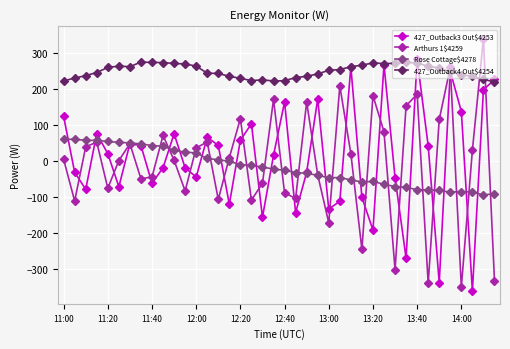

Is this an area chart (filled region under the line)?

No